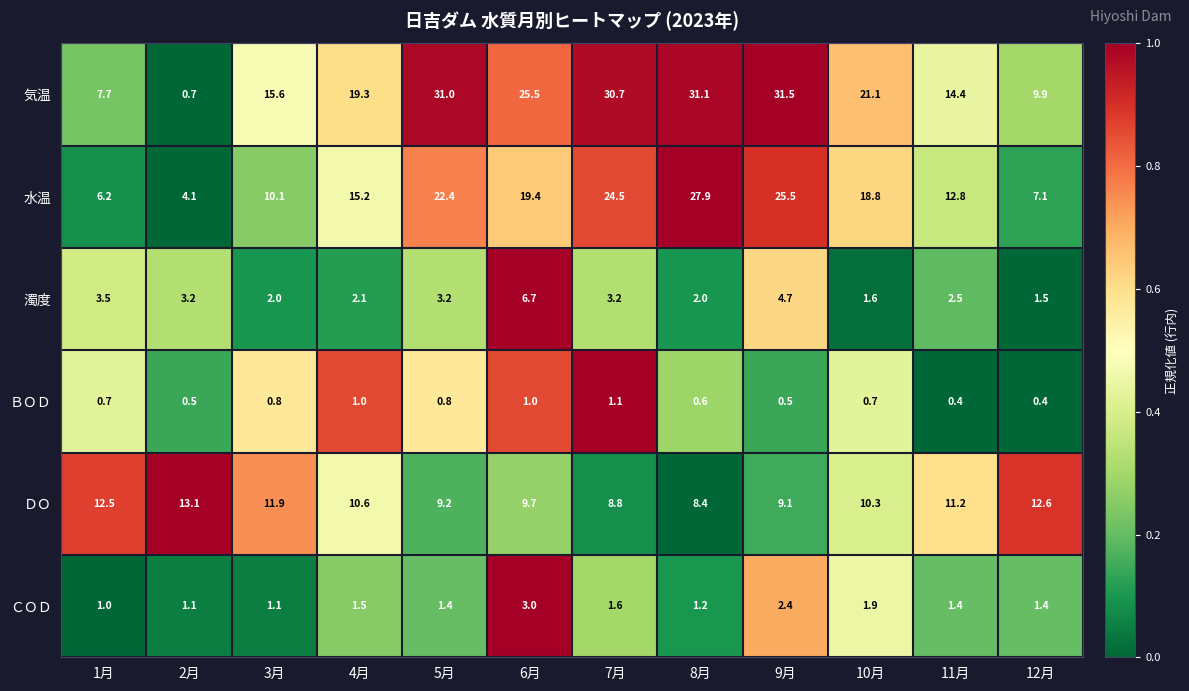

At which category is the sum across all series the highest?

9月